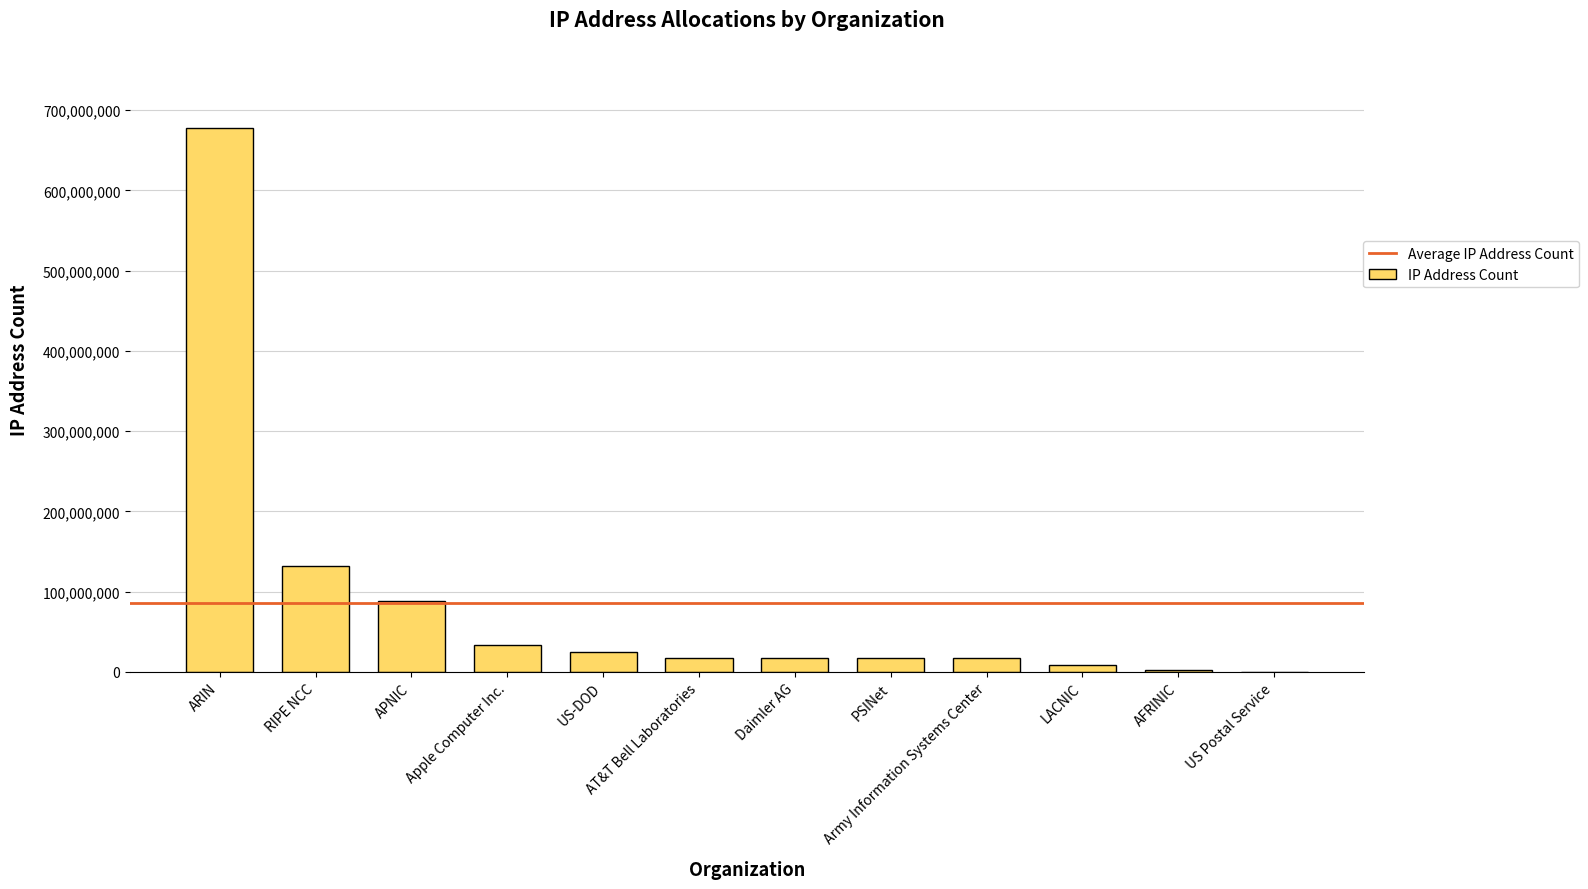

What is the sum of all values?

1034317744